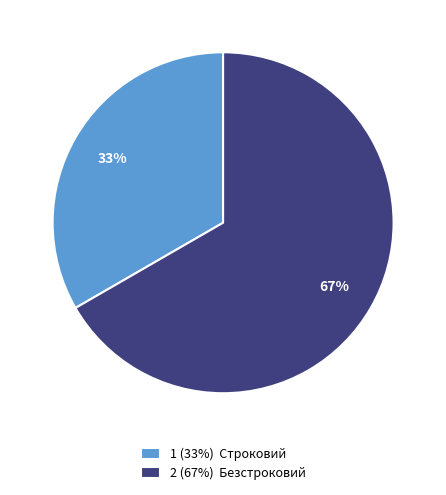

Combined, do 1 (33%) Строковий and 2 (67%) Безстроковий account for over 50%?

Yes